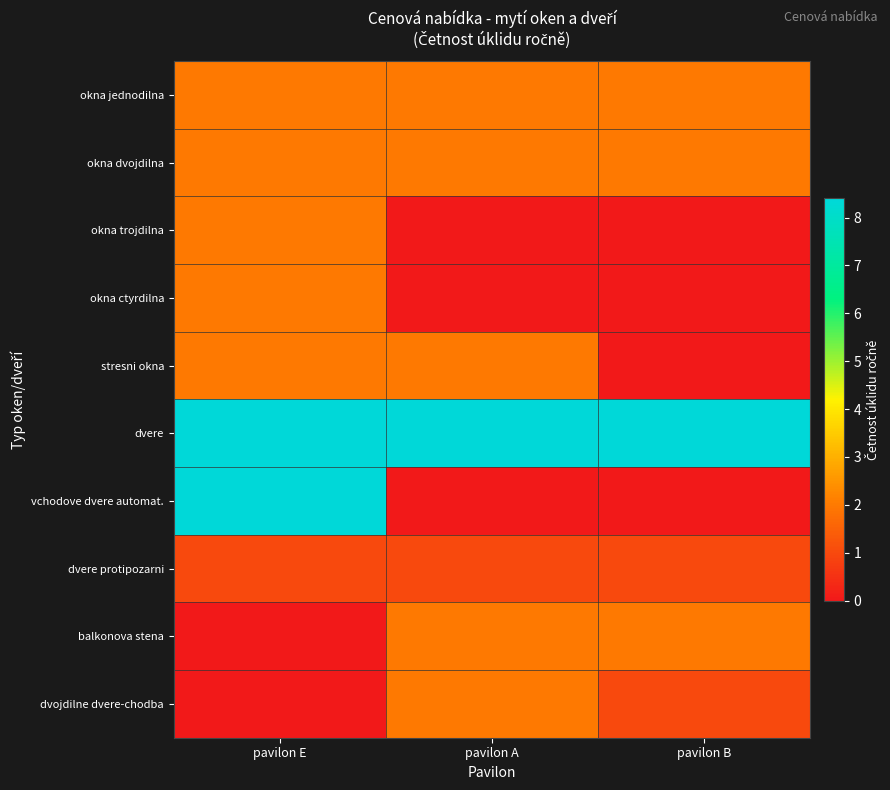

At which category is the sum across all series the highest?

pavilon E